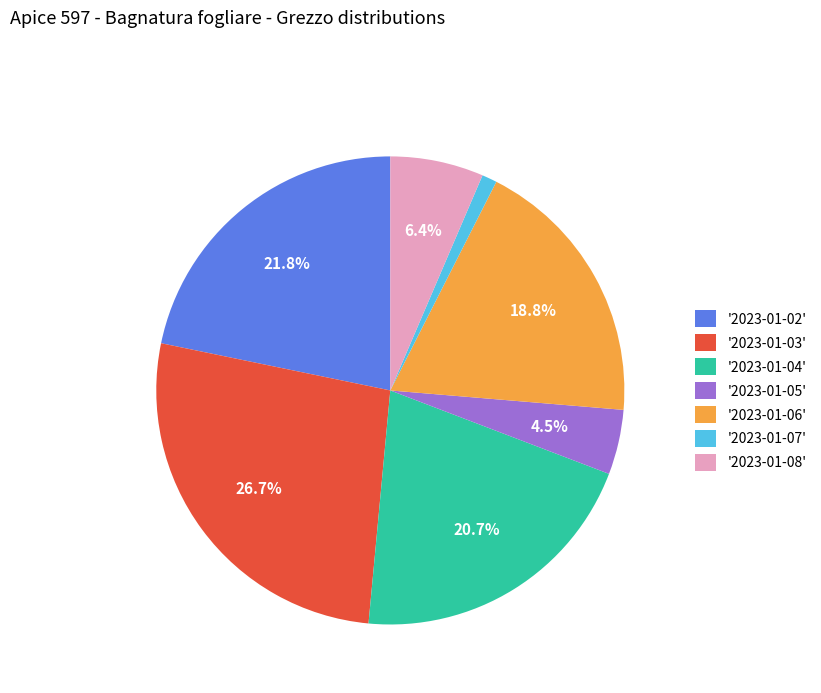

What is the largest slice in the pie chart?

'2023-01-03'